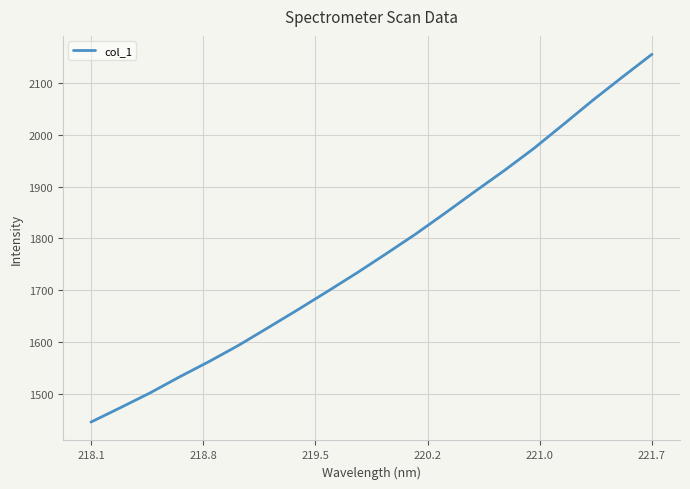

What is the difference between the maximum and minimum values?

709.3